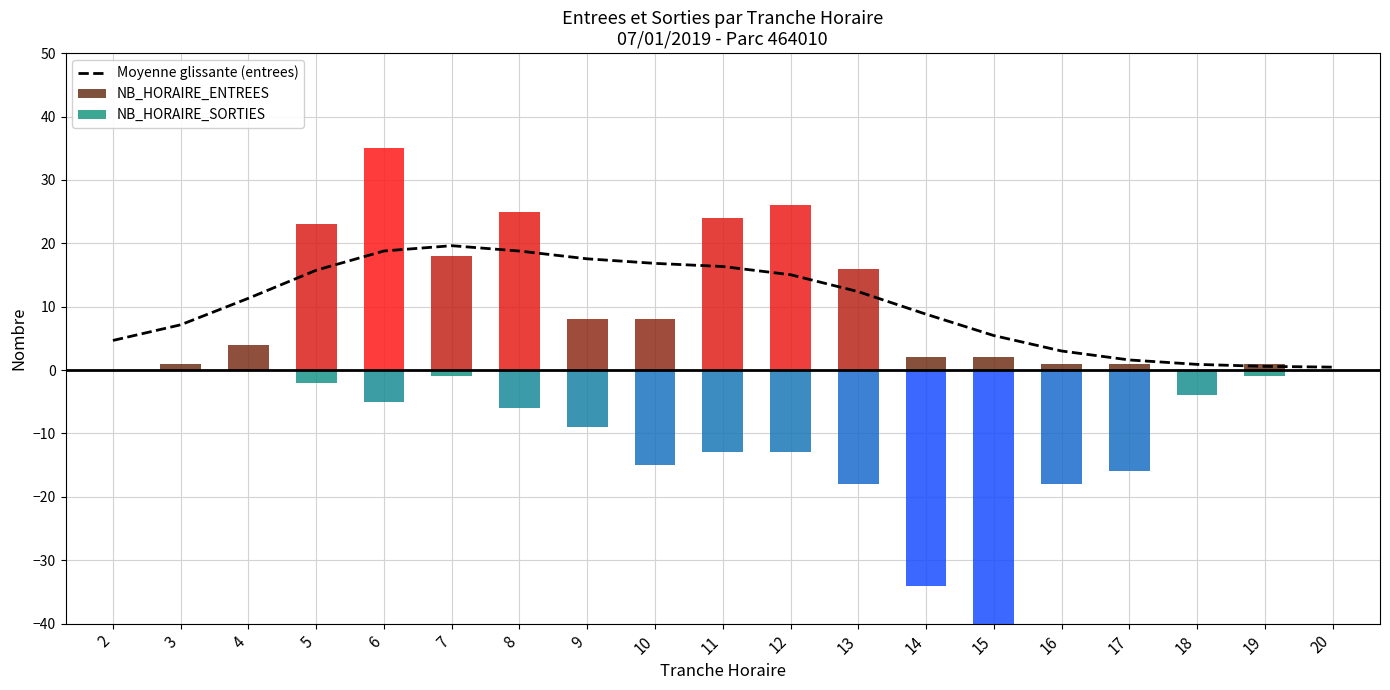

The value at 8 is 18.8. True or false?

True